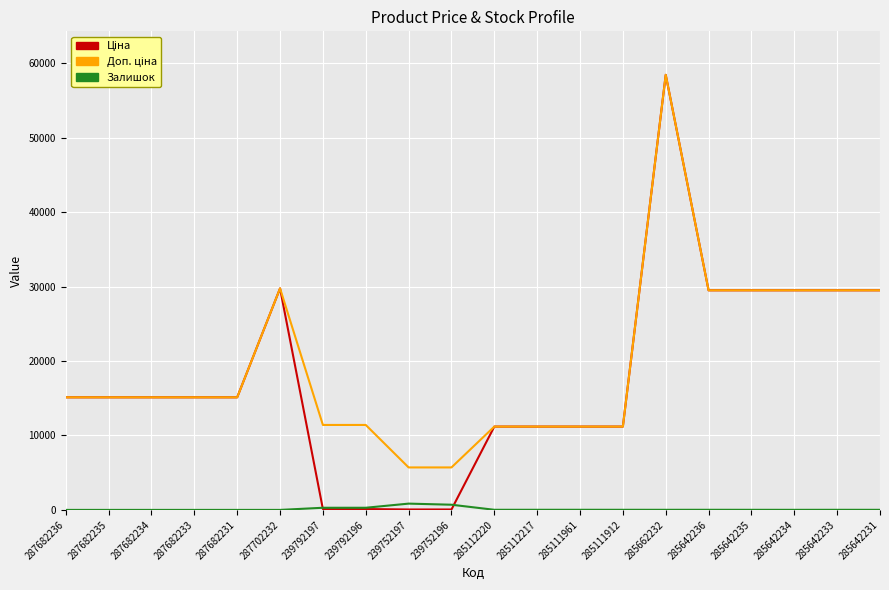

What is the total value across all series at 239752197?

6607.1